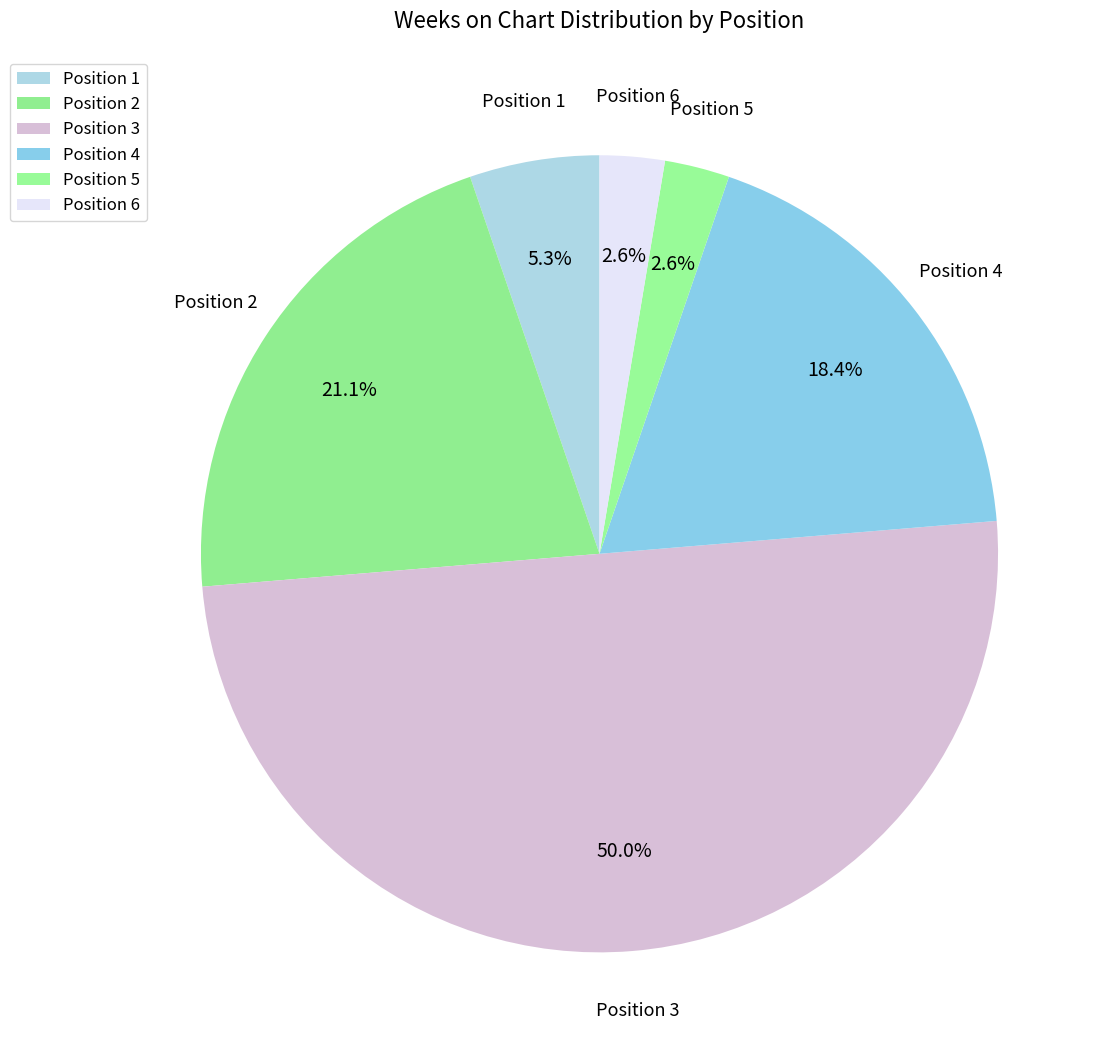

Which category has the smallest portion of the pie?

5